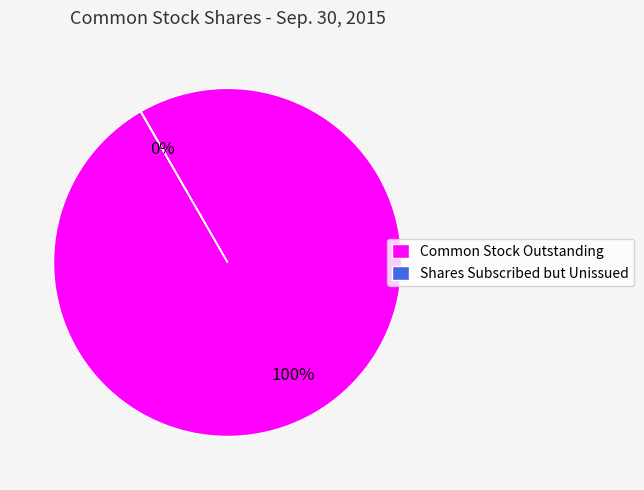

To the nearest percent, what is the average slice percentage?

50%